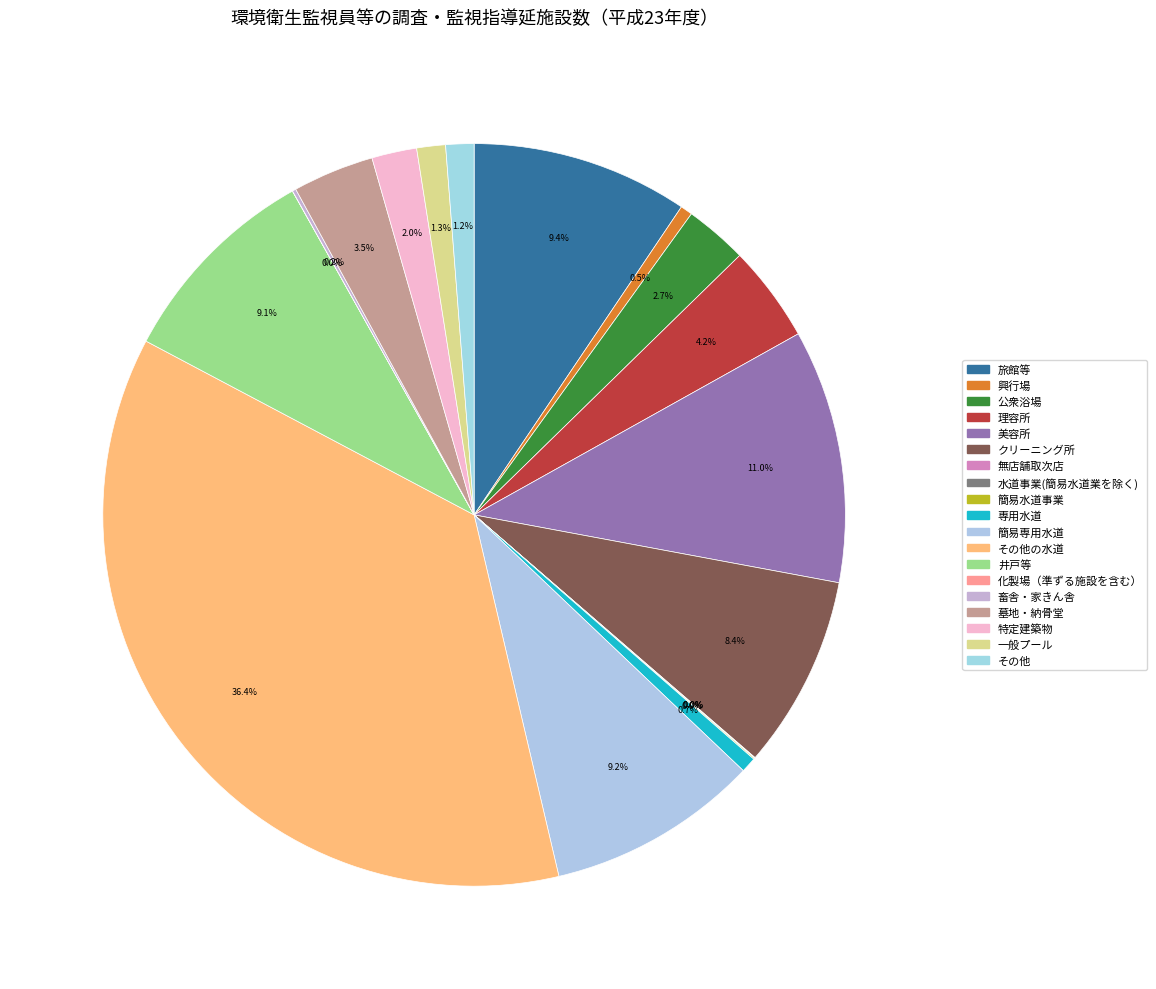

To the nearest percent, what portion does その他の水道 represent?

36%